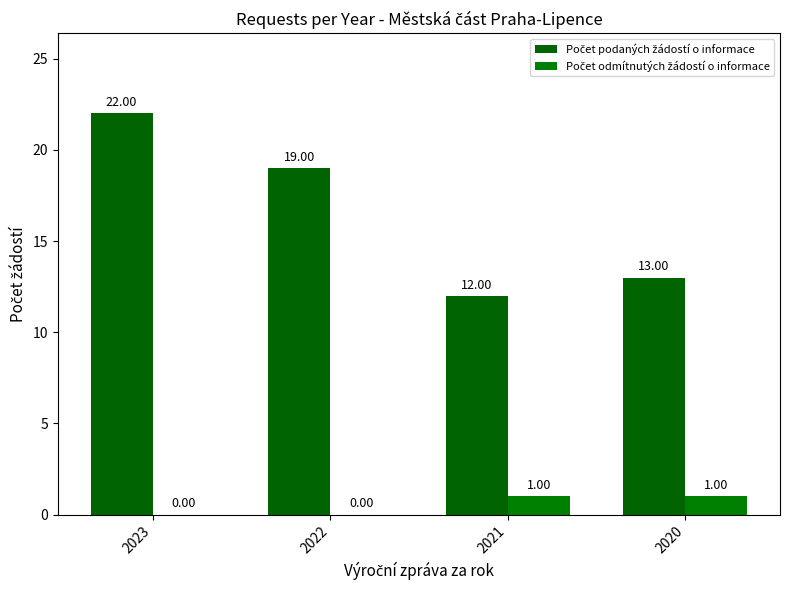

Rank the categories by Počet odmítnutých žádostí o informace value from highest to lowest.

2021, 2020, 2023, 2022